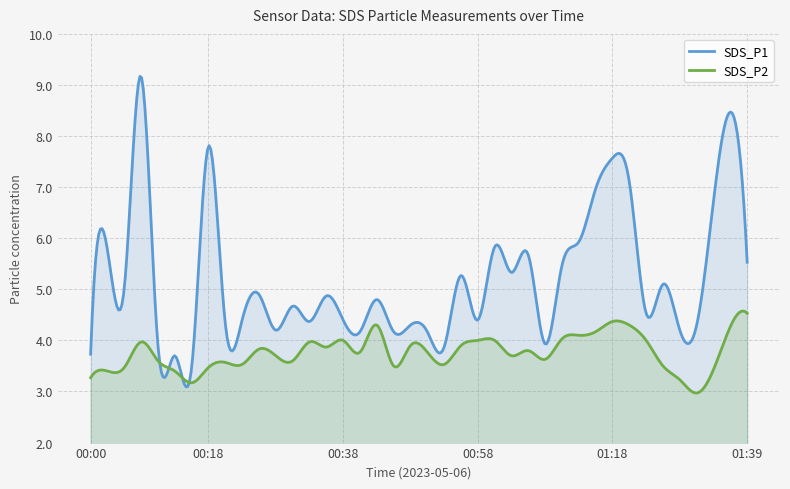

What is the average value of the SDS_P1 series?

5.2